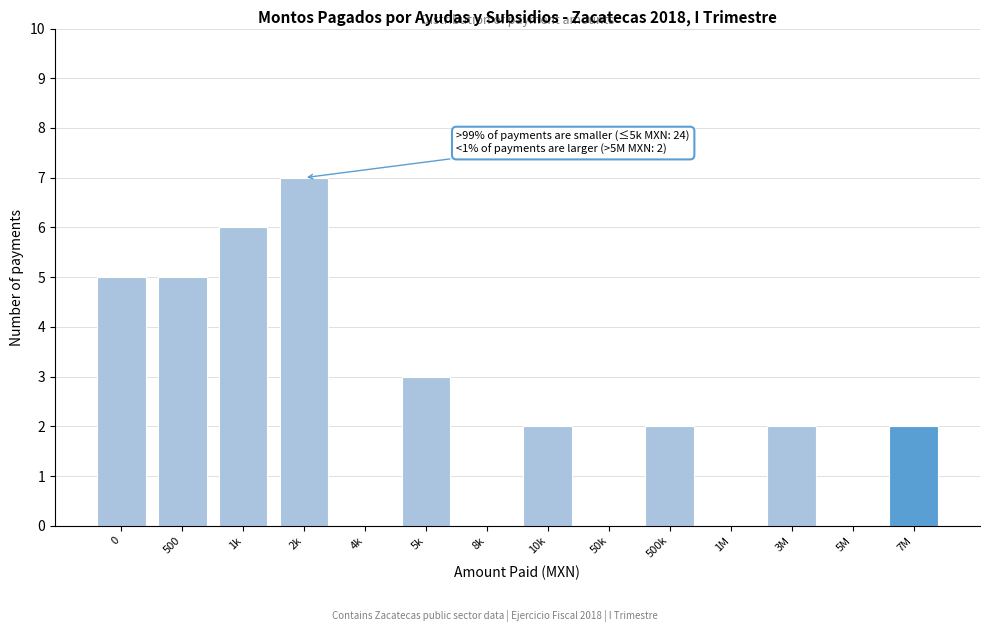

Reading left to right, transcribe all the data shown in this chart.

0=5	500=5	1k=6	2k=7	4k=0	5k=3	8k=0	10k=2	50k=0	500k=2	1M=0	3M=2	5M=0	7M=2